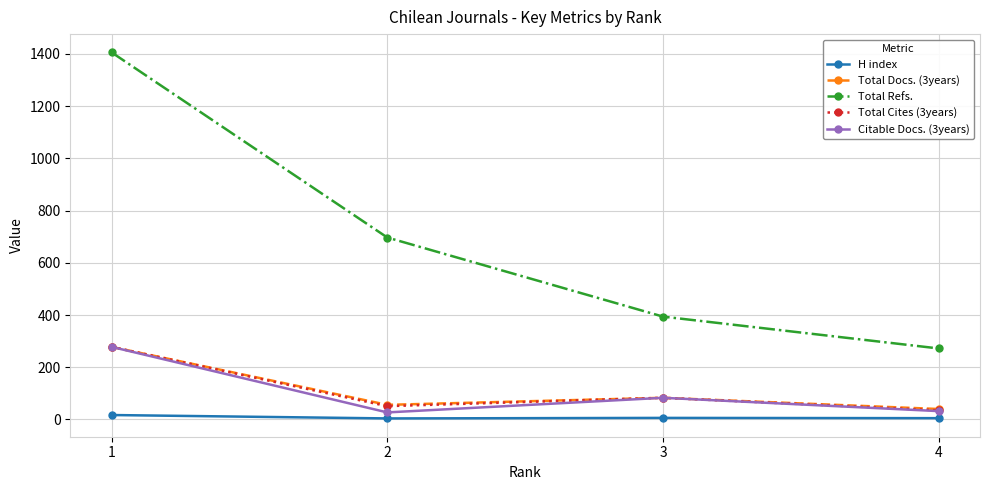

How many values in the Total Cites (3years) series are below 83?

2